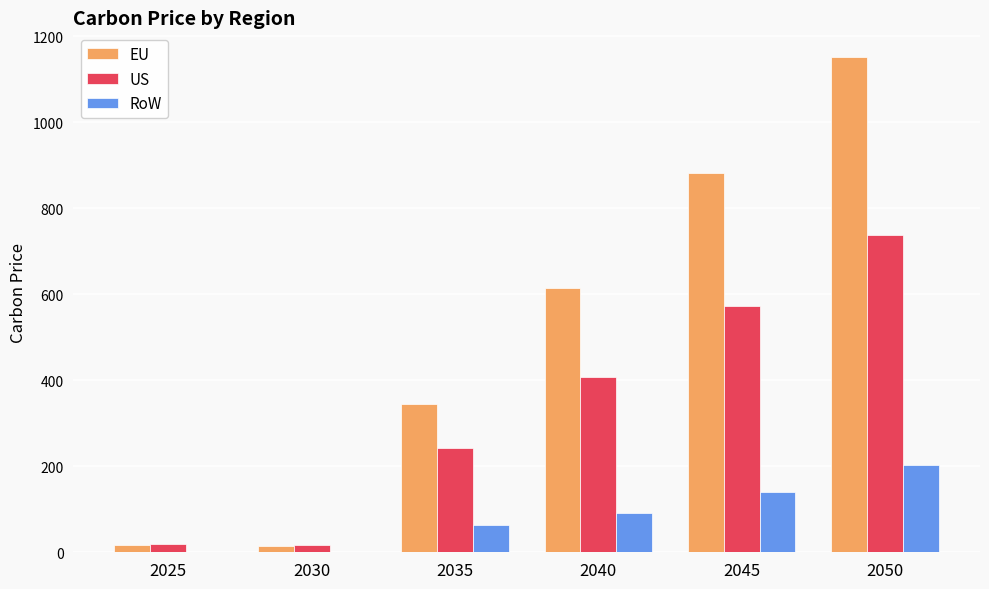

What is the sum of all RoW values?

499.9